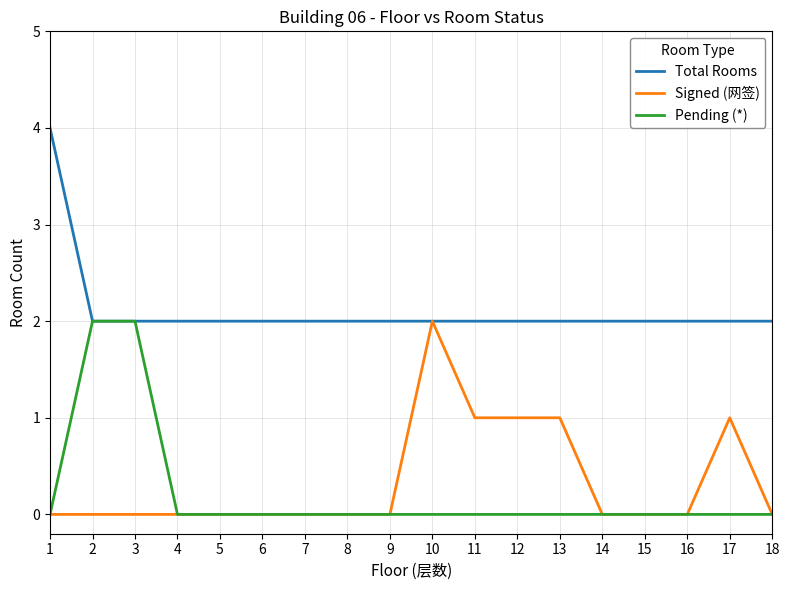

What is the total value across all series at 12?

3